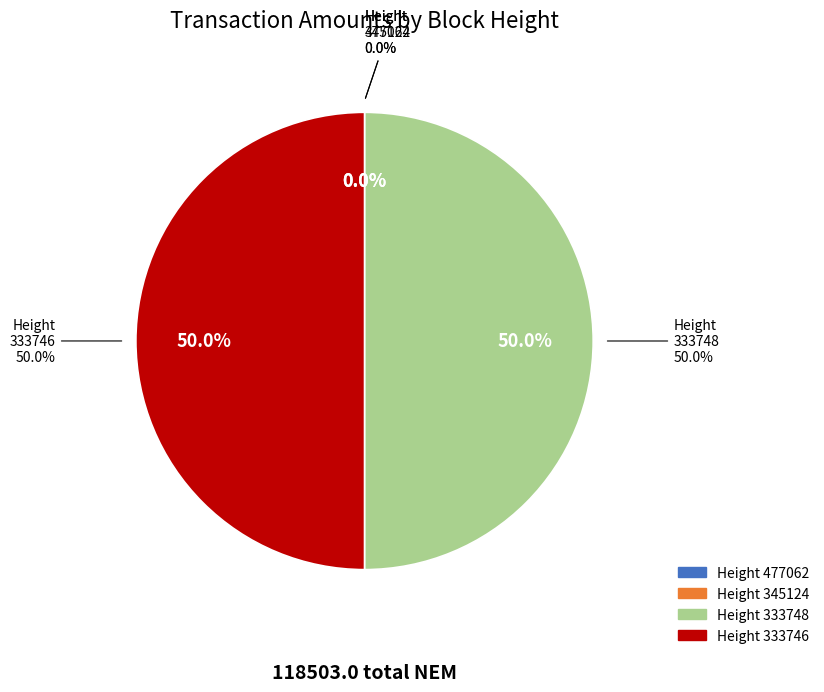

Approximately how many times larger is the value at Height 333748 compared to Height 333746?

1.0